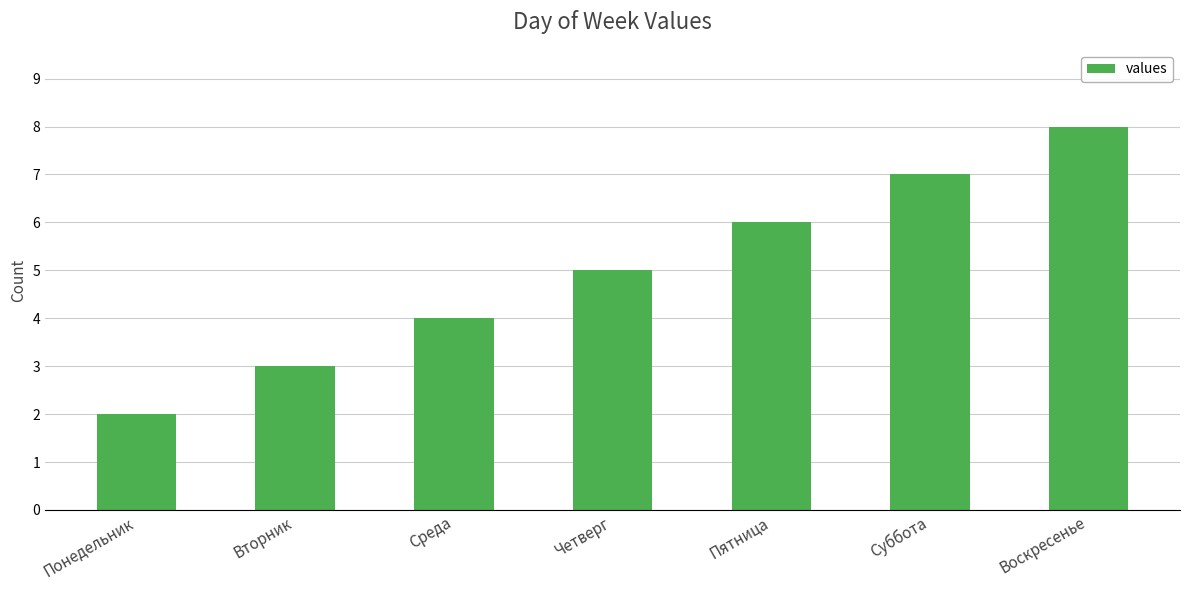

What is the sum of all values?

35